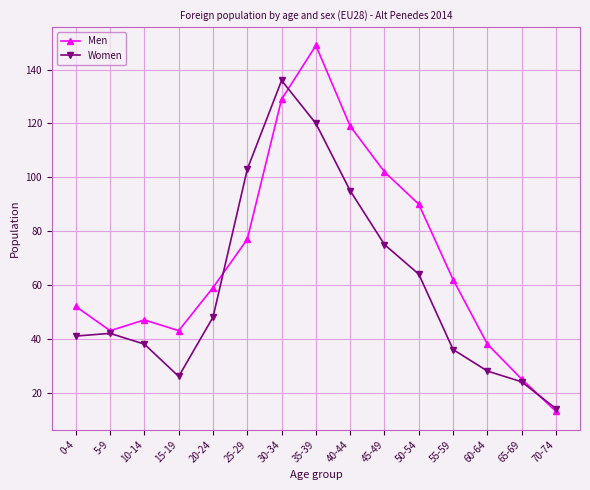

Which series changed the most between 50-54 and 60-64?

Men